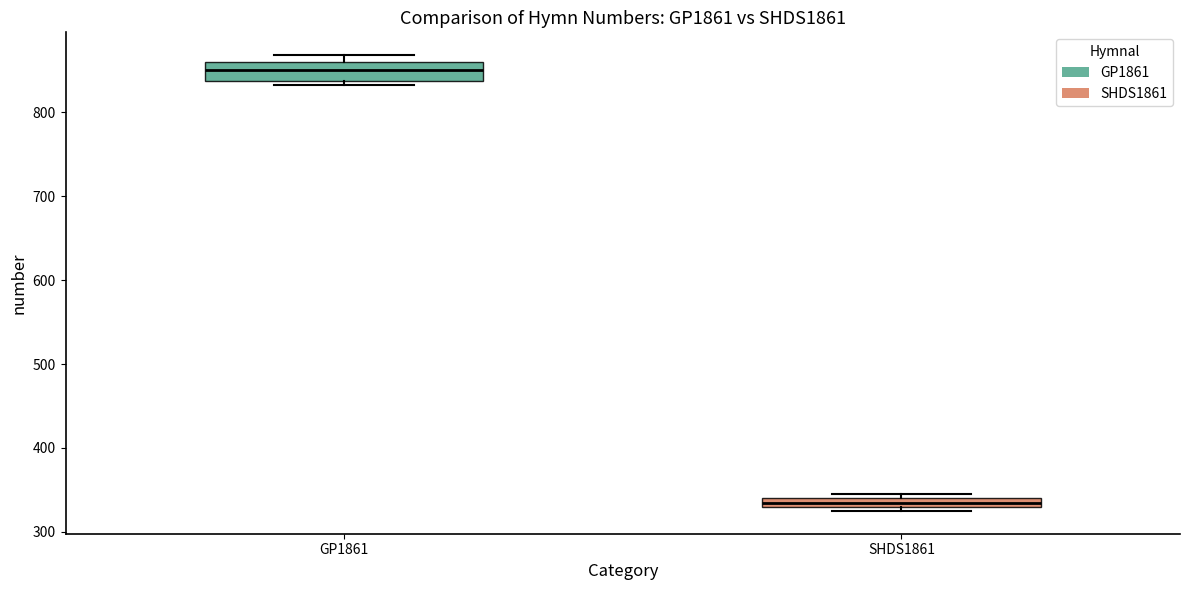

Where is the upper edge of the box for GP1861 on the y-axis? The values are not printed on the chart, so give them approximately, as read against the axis.

860